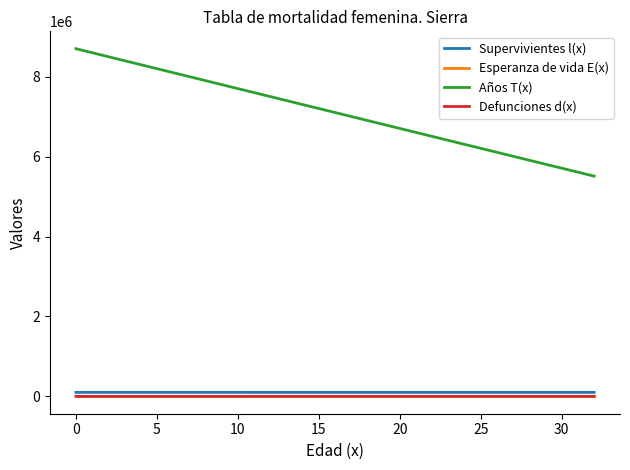

What is the maximum value shown in the chart?

8702720.2